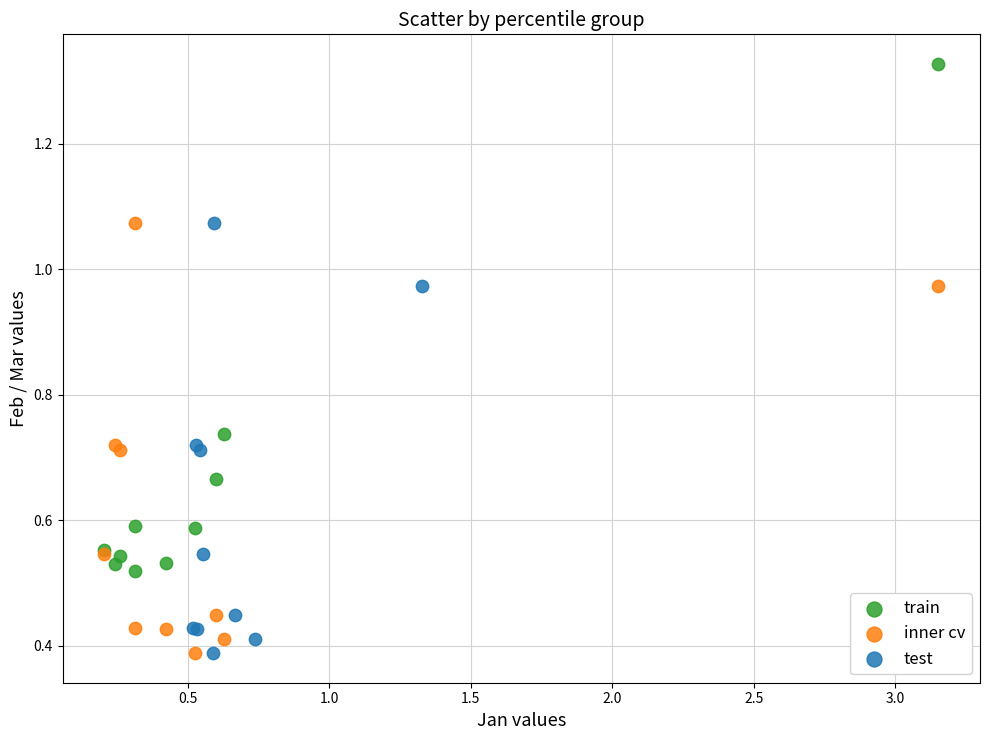

Which series contains the highest Y value?

train